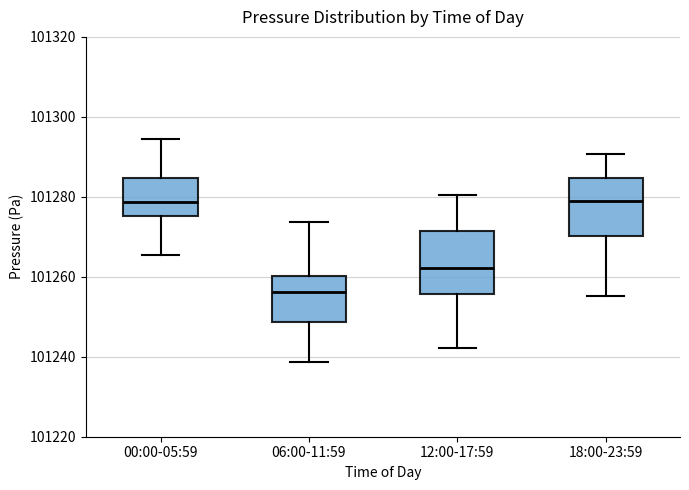

Which box has the lowest median line?

06:00-11:59